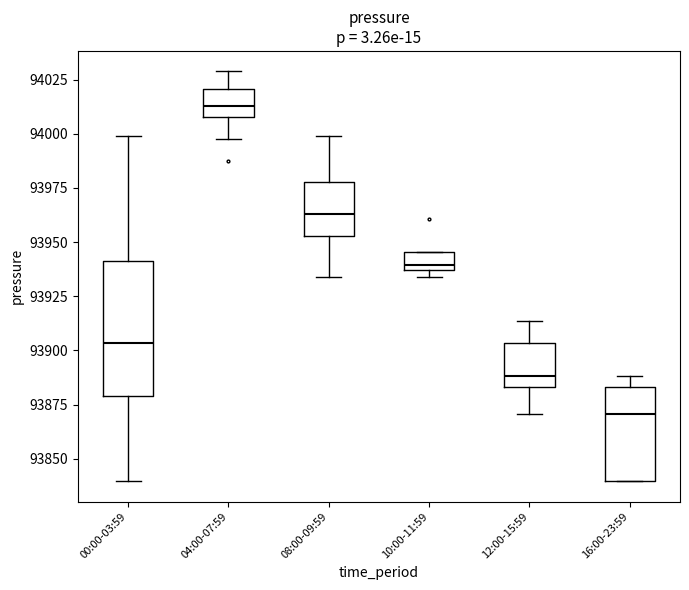

Which box is the tallest, from its lower edge to its upper edge?

00:00-03:59